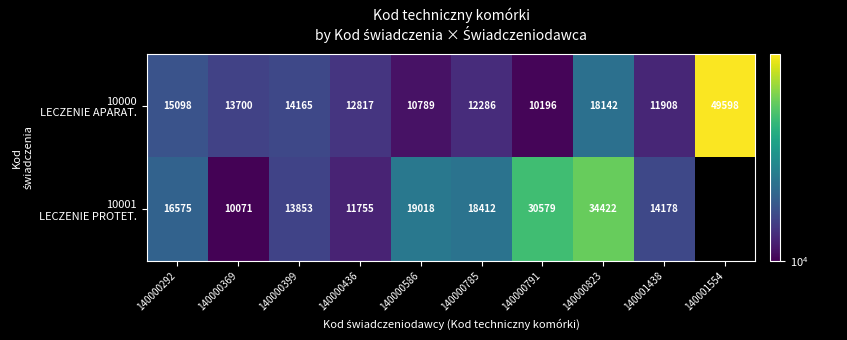

What is the total value across all series at 140000369?

23771